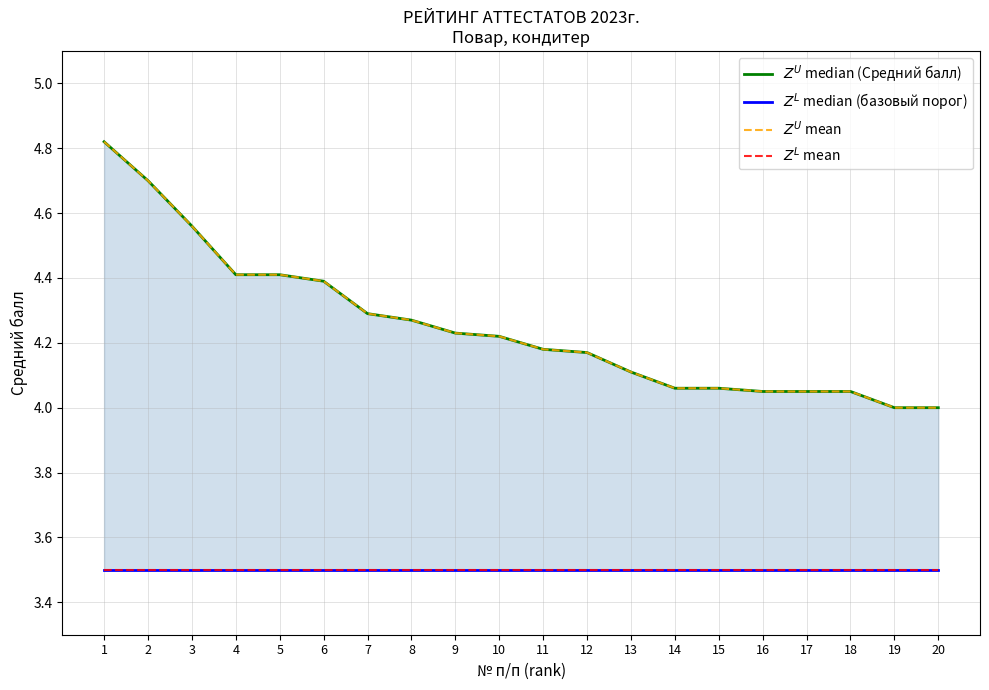

At which label is $Z^L$ median (базовый порог) closest to 3?

1